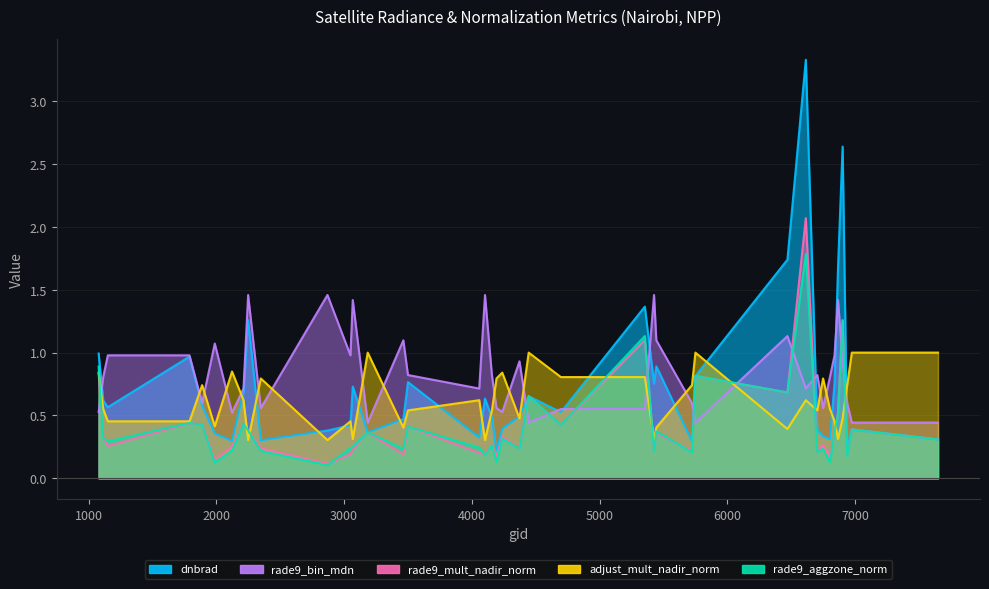

Which series has the widest spread of values?

dnbrad